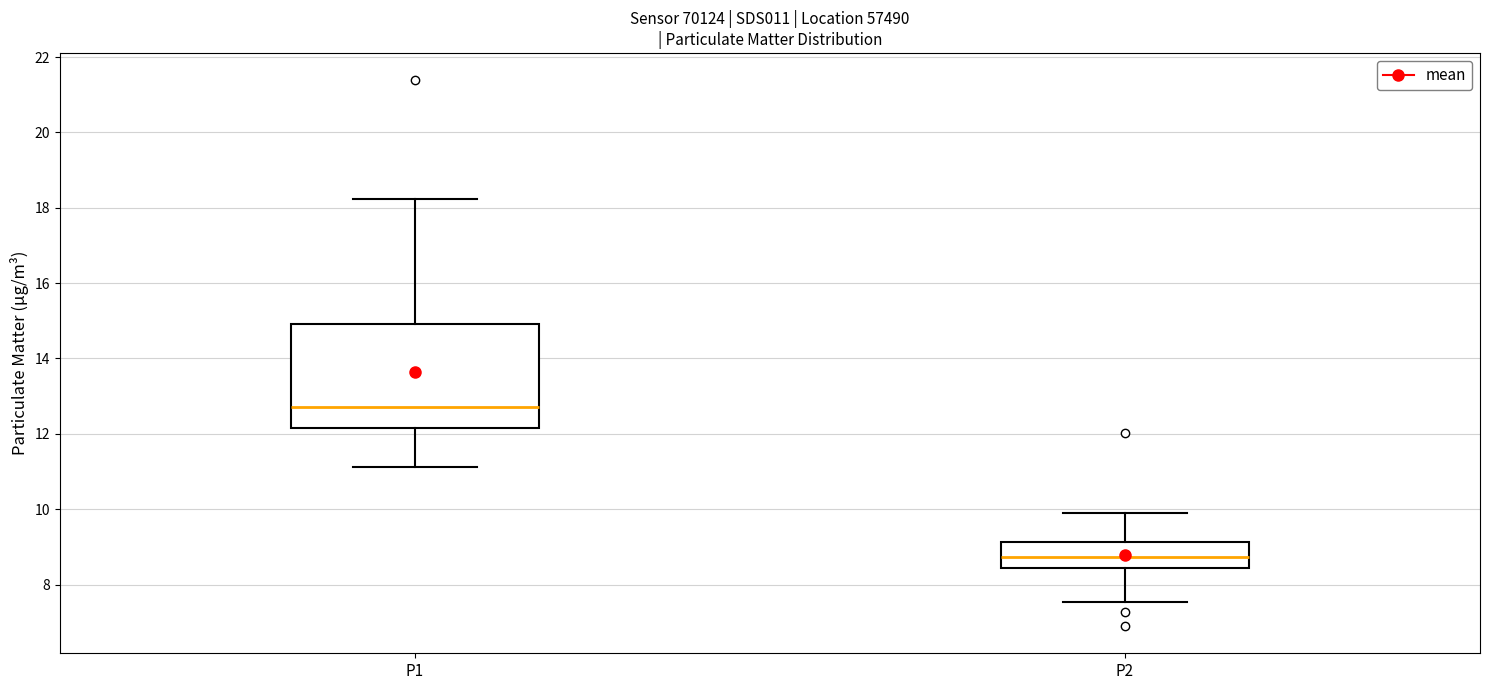

Comparing the boxes themselves (not the whiskers), which one is the tallest?

P1